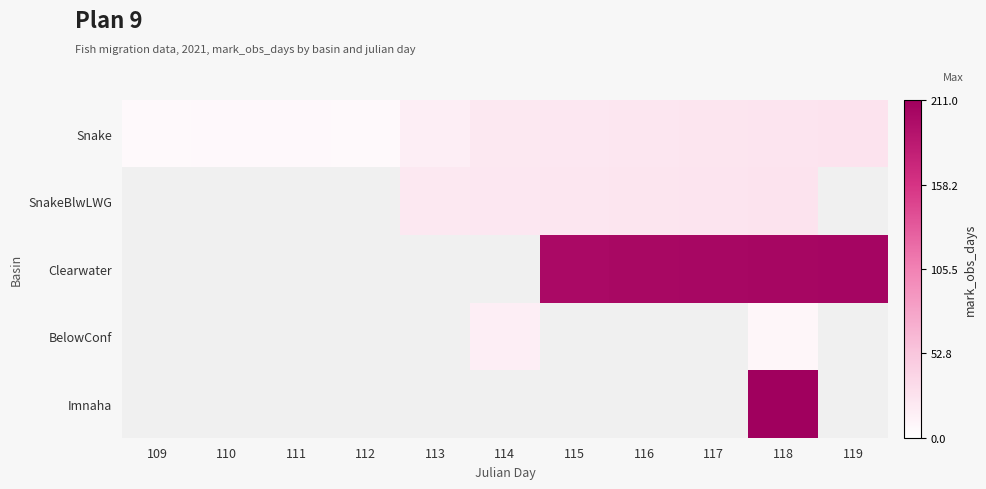

The BelowConf series shows 9.0 at 118. True or false?

True